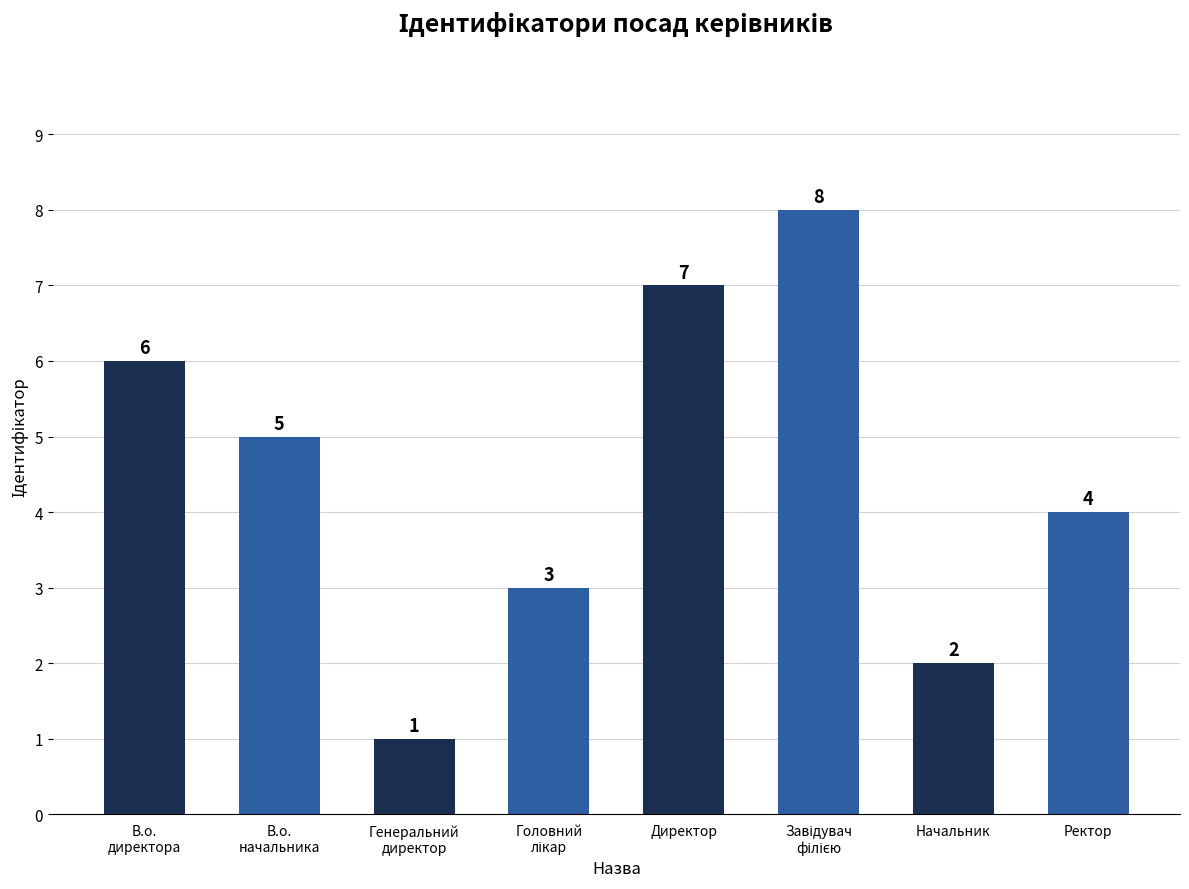

Where does the data first go above 5?

В.о.
директора